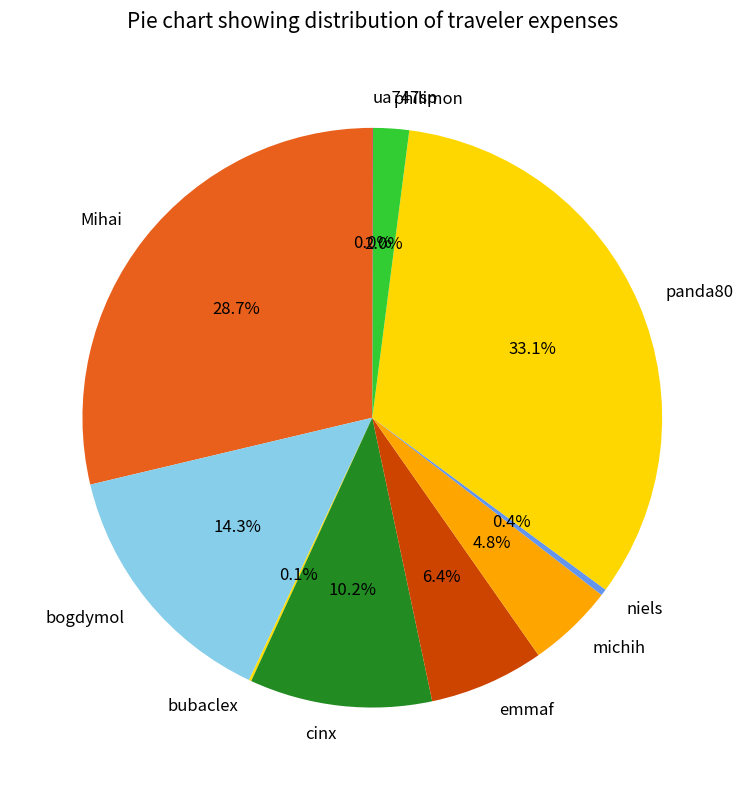

What is the ratio of the value at niels to the value at michih?

0.1